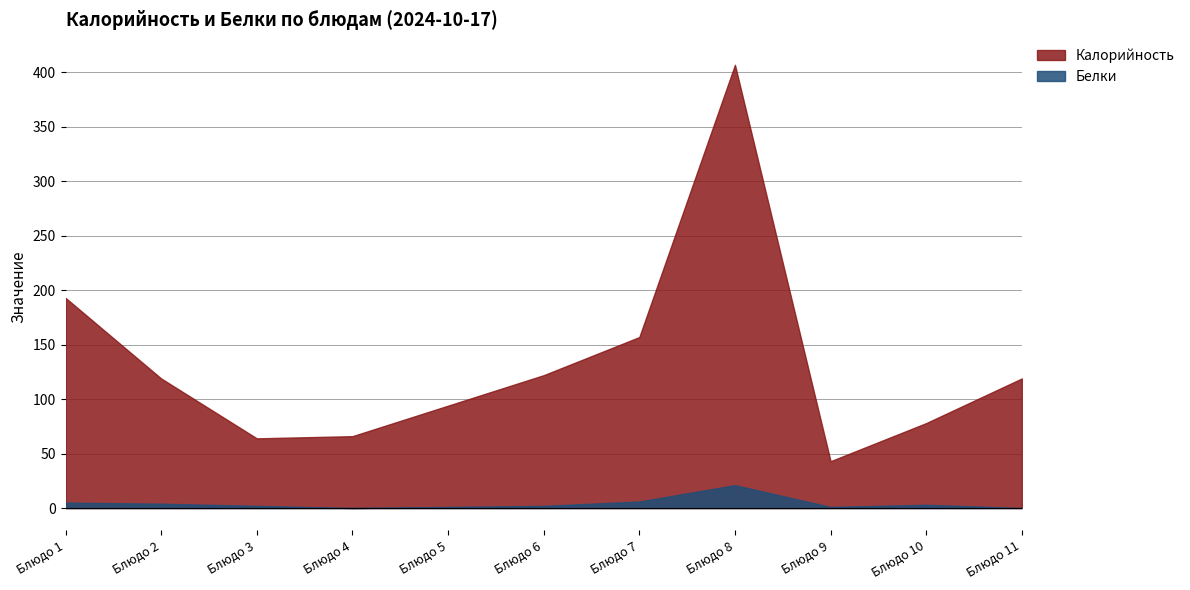

What is the sum of all Белки values?

45